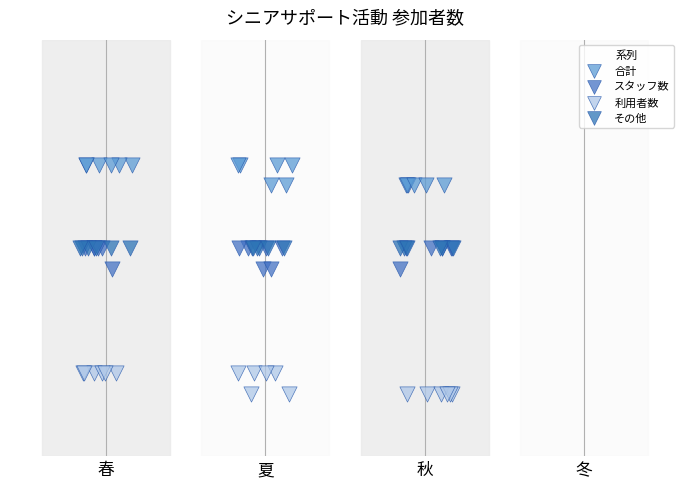

What are all the series names shown in the legend?

合計, スタッフ数, 利用者数, その他